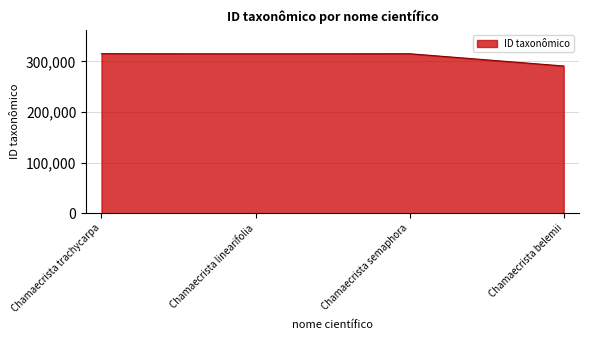

What is the difference between the maximum and minimum values?

24276